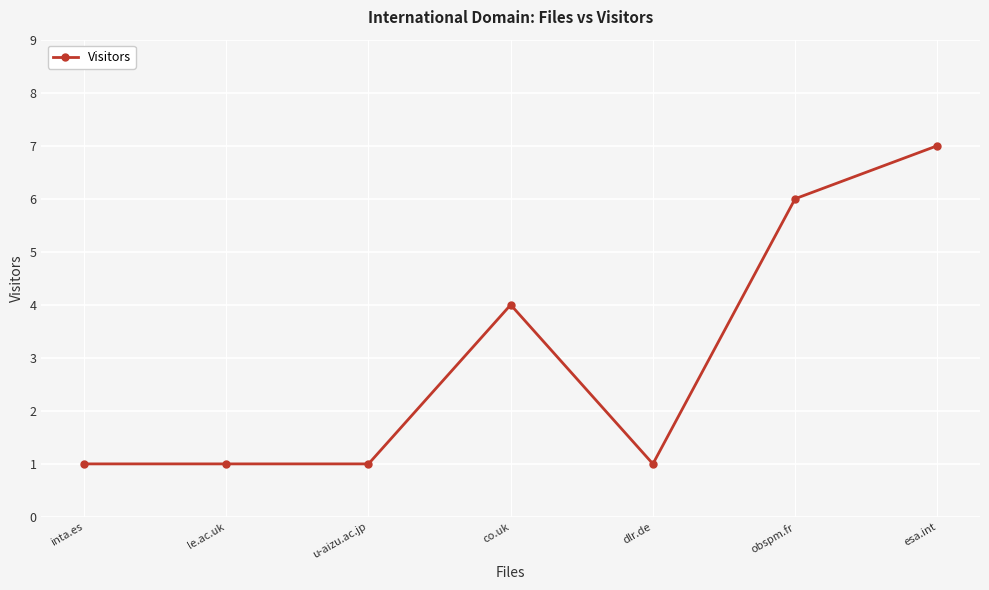

What is the label of the 4th point from the left?

co.uk